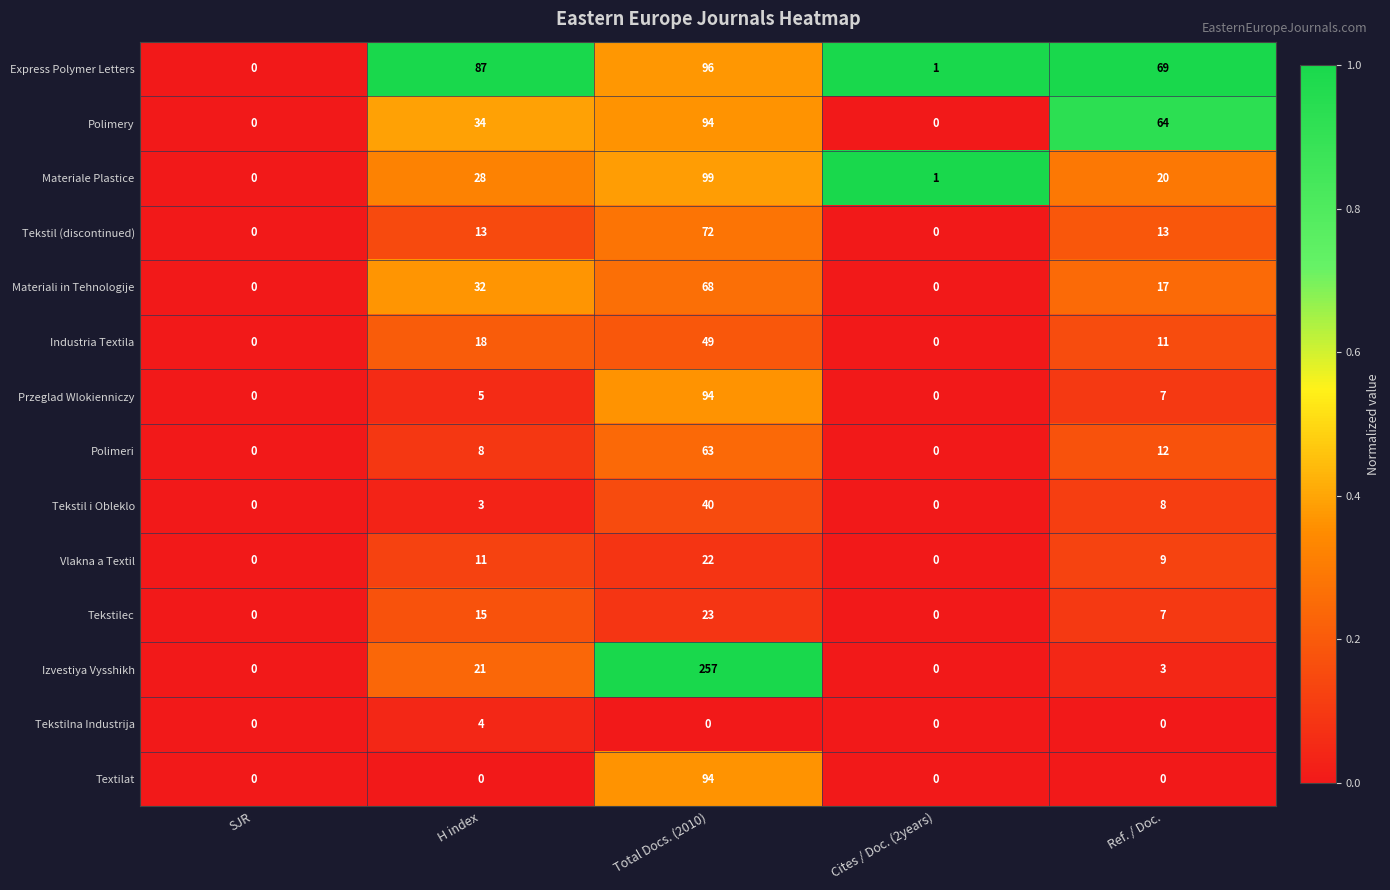

At which label does Industria Textila reach its peak?

Total Docs. (2010)